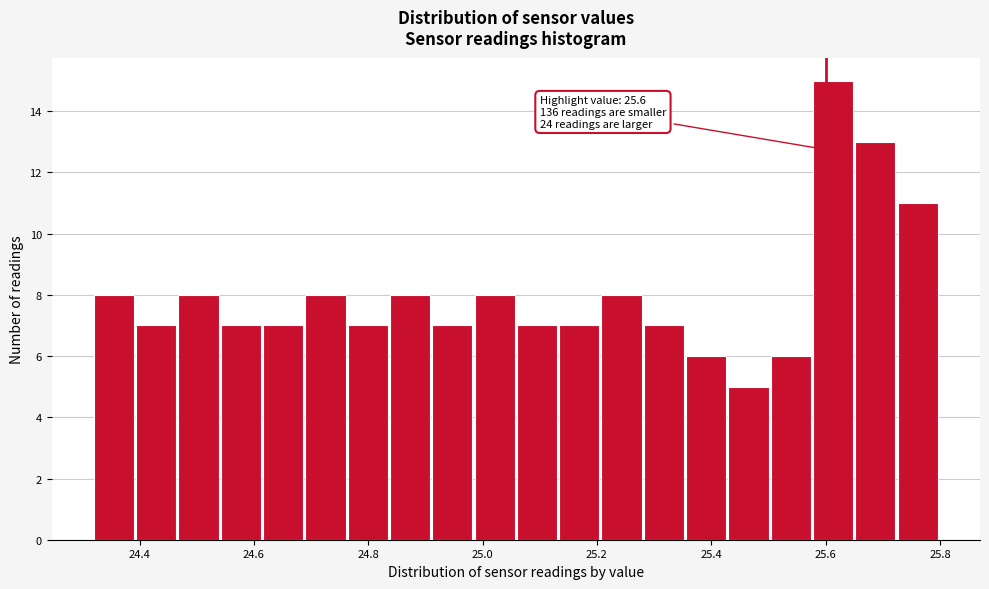

Read against the x-axis, roughly where is the centre of the tallest bar?

25.62